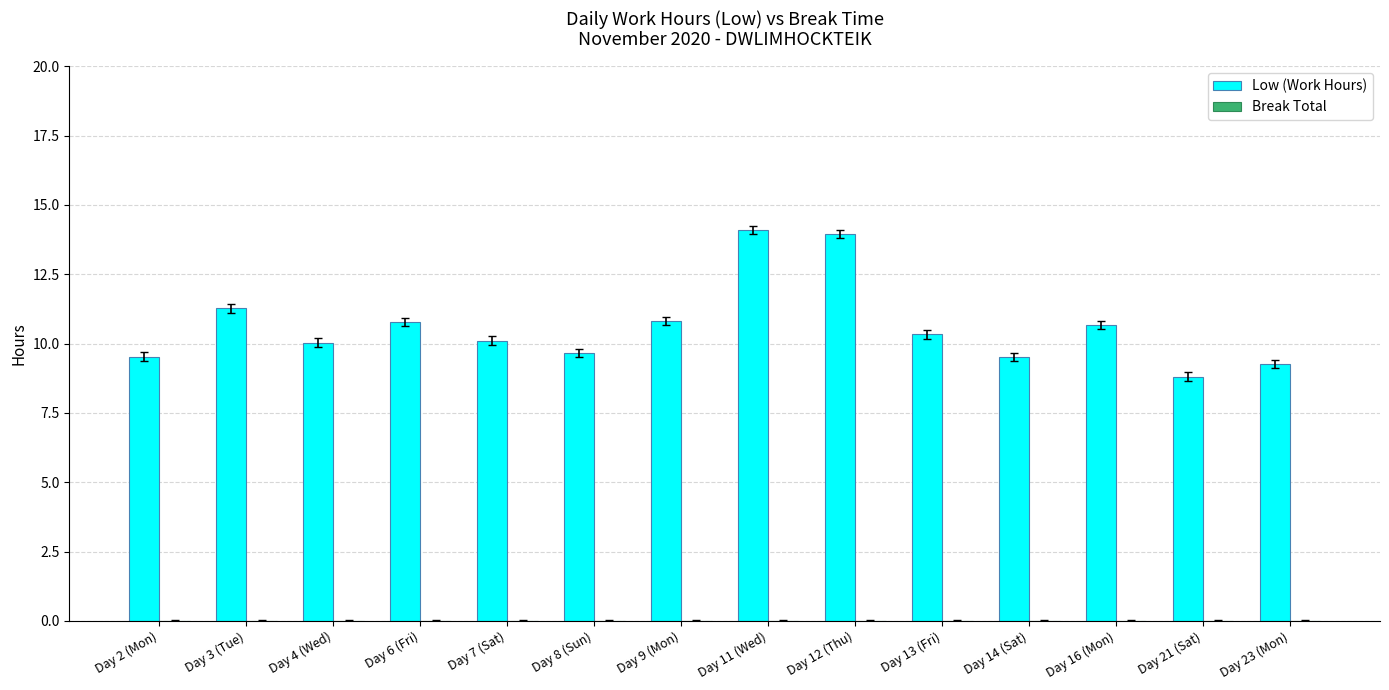

What is the value of the 7th bar from the left?

10.8